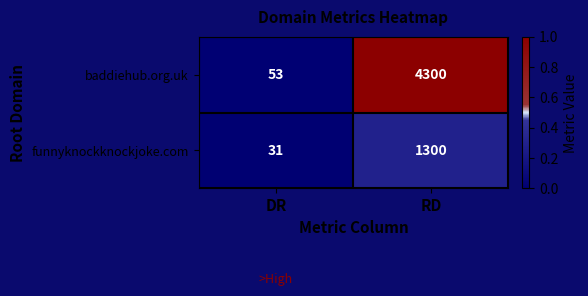

What is the sum of the funnyknockknockjoke.com values at RD and DR?

1331